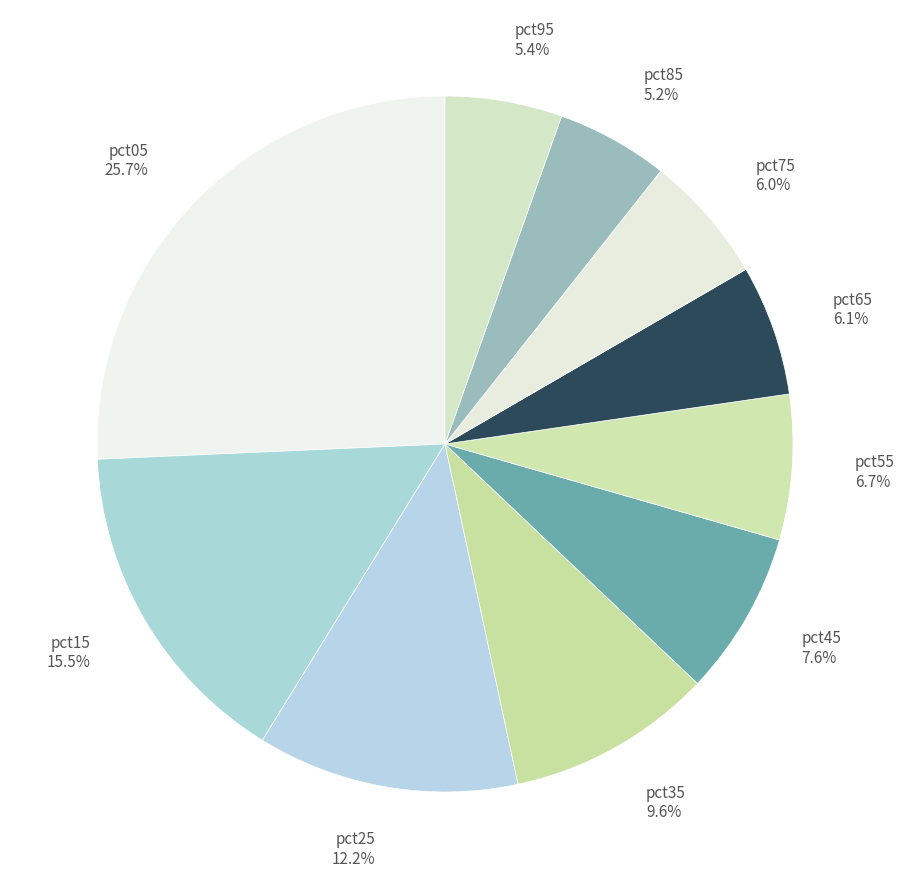

Is pct45 the majority of the pie?

No